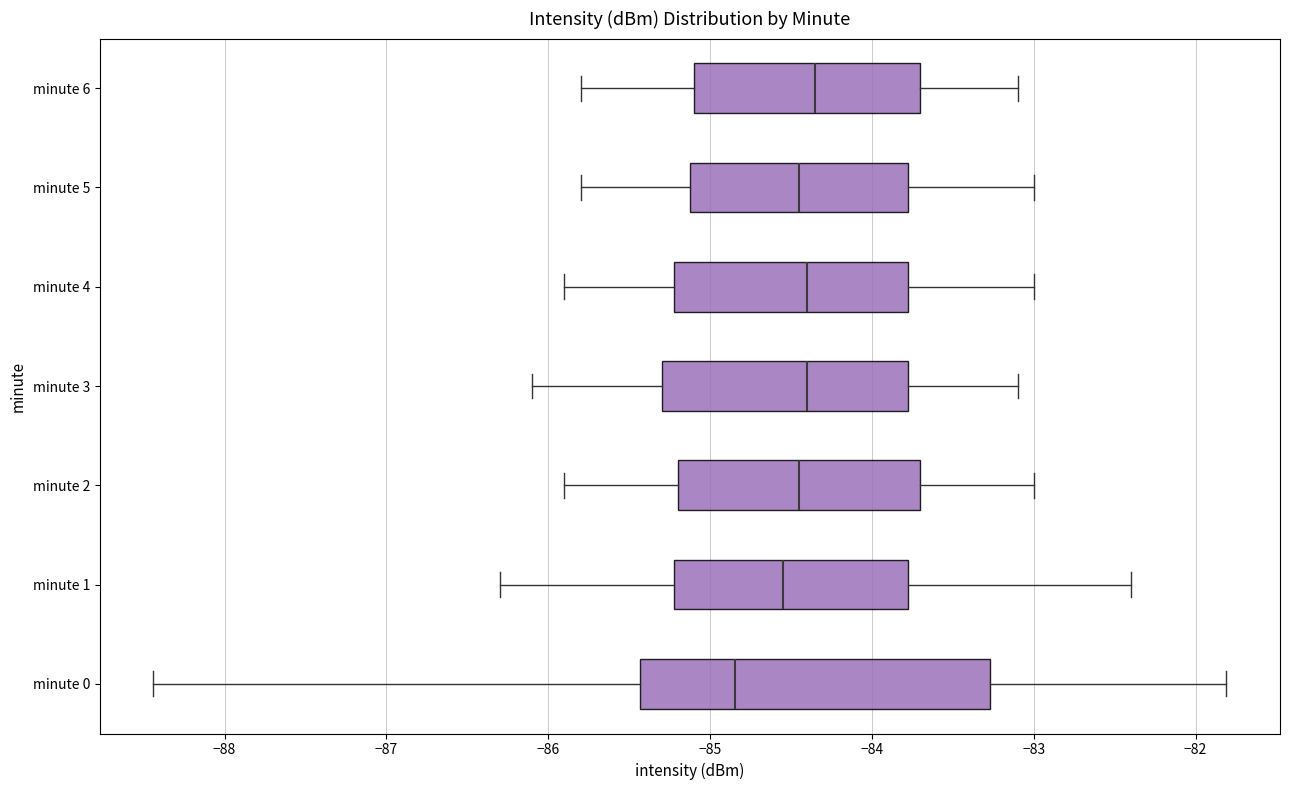

Comparing the boxes themselves (not the whiskers), which one is the widest?

minute 0